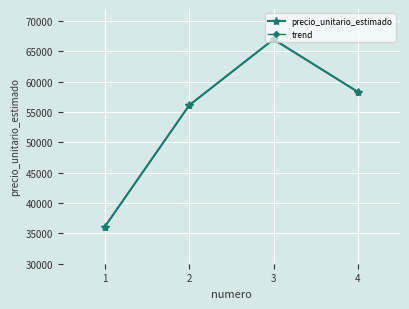

What is the highest value of the trend series?

67000